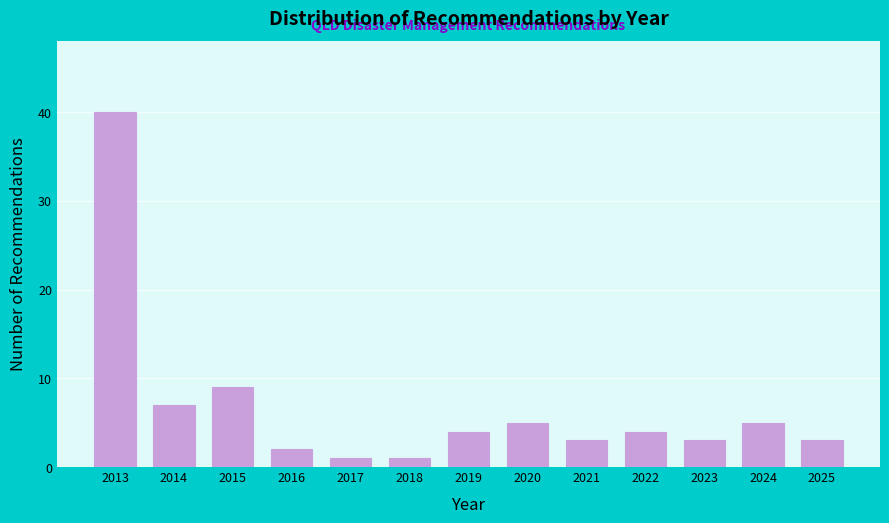

Reading right to left, extract all data points from this chart.

2025=3	2024=5	2023=3	2022=4	2021=3	2020=5	2019=4	2018=1	2017=1	2016=2	2015=9	2014=7	2013=40